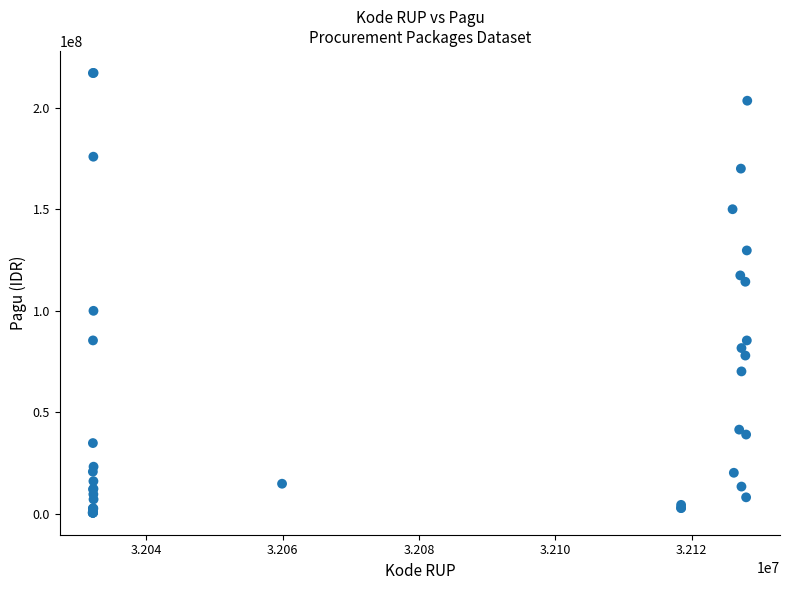

What Y value in the scatter plot is closest to 108830000?

114296000